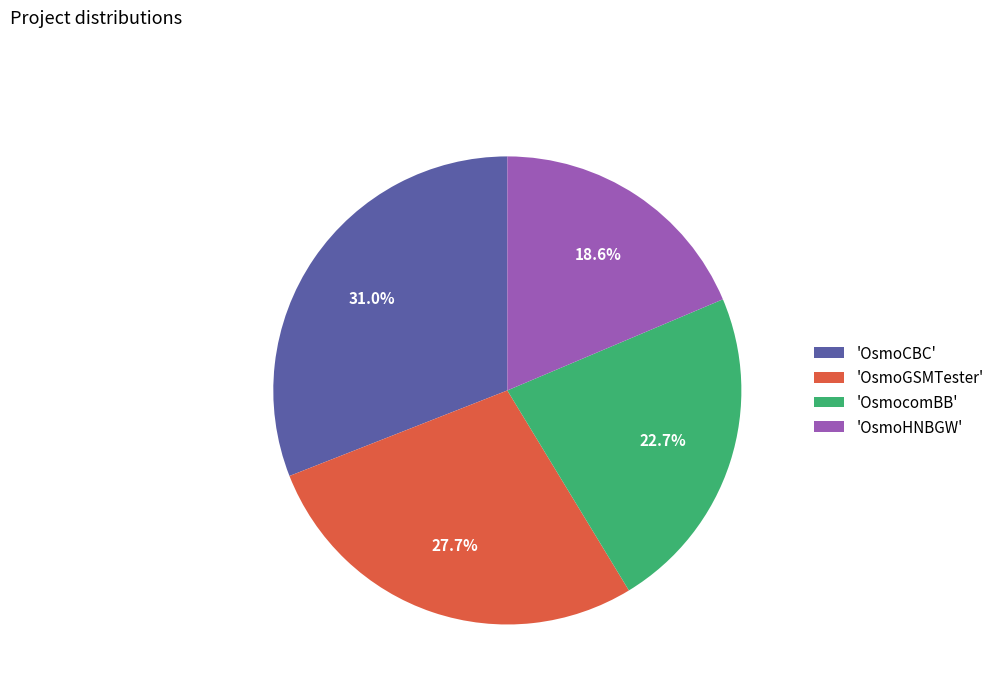

Approximately how many times larger is the value at 'OsmoGSMTester' compared to 'OsmoCBC'?

0.9